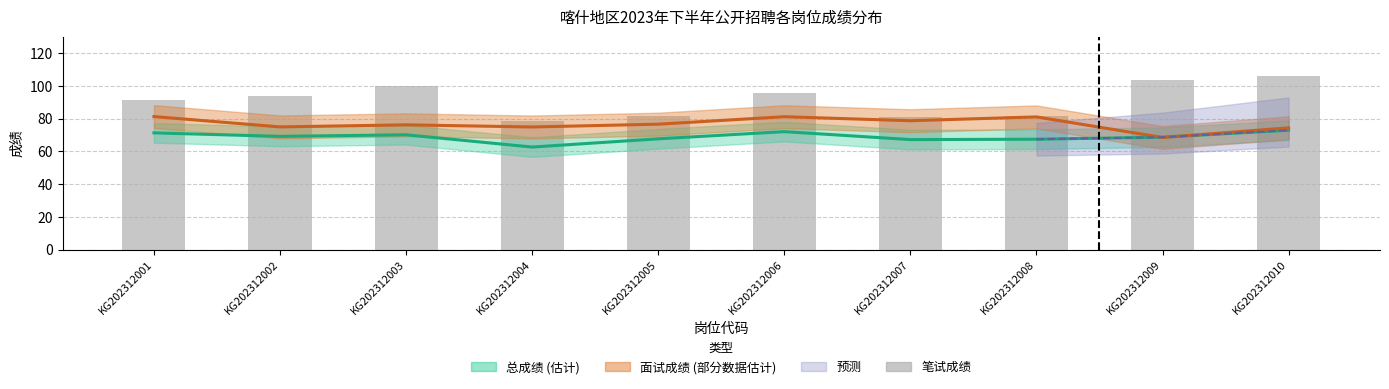

Reading right to left, list all the values displayed in this chart.

KG202312010=106.0	KG202312009=103.3	KG202312008=81.4	KG202312007=80.7	KG202312006=95.3	KG202312005=81.3	KG202312004=78.6	KG202312003=99.8	KG202312002=93.5	KG202312001=91.5